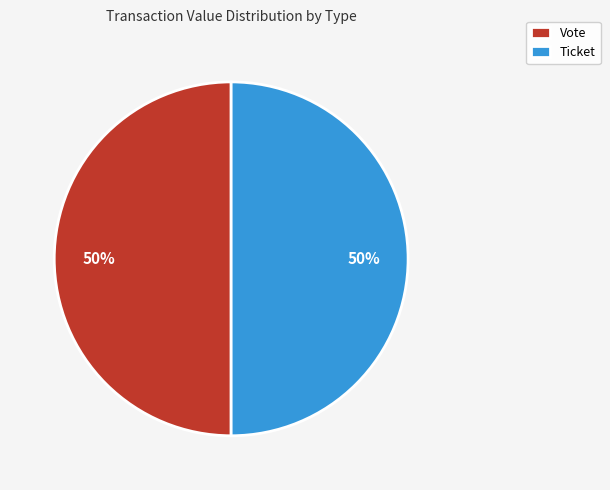

To the nearest percent, what is the average slice percentage?

50%